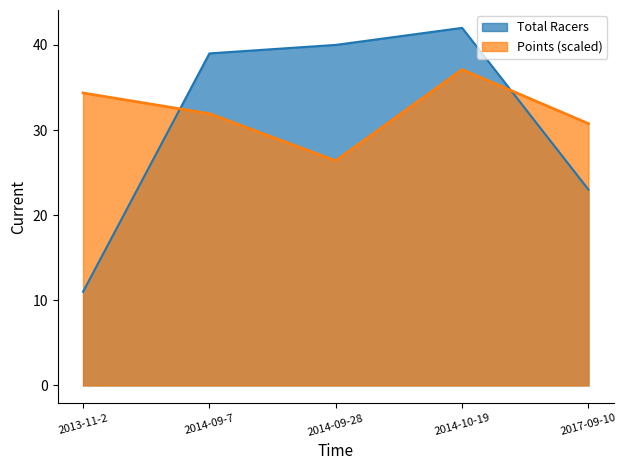

What is the difference between the maximum and second lowest values in the Points series?

6.4